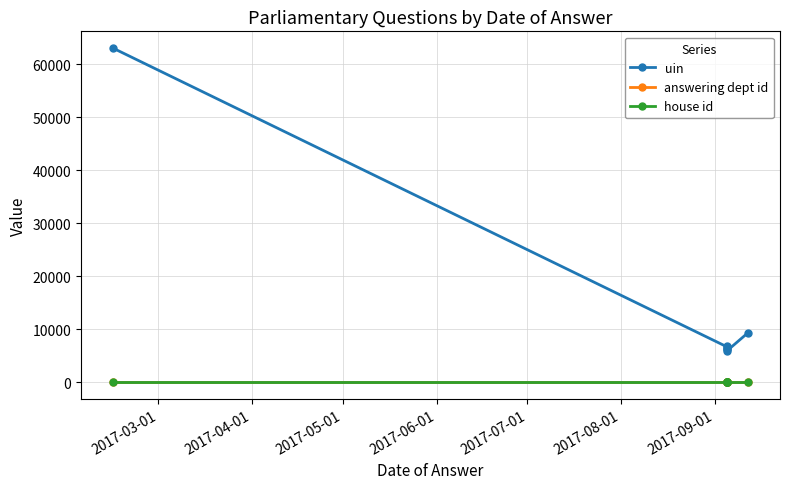

What is the sum of all house id values?

7